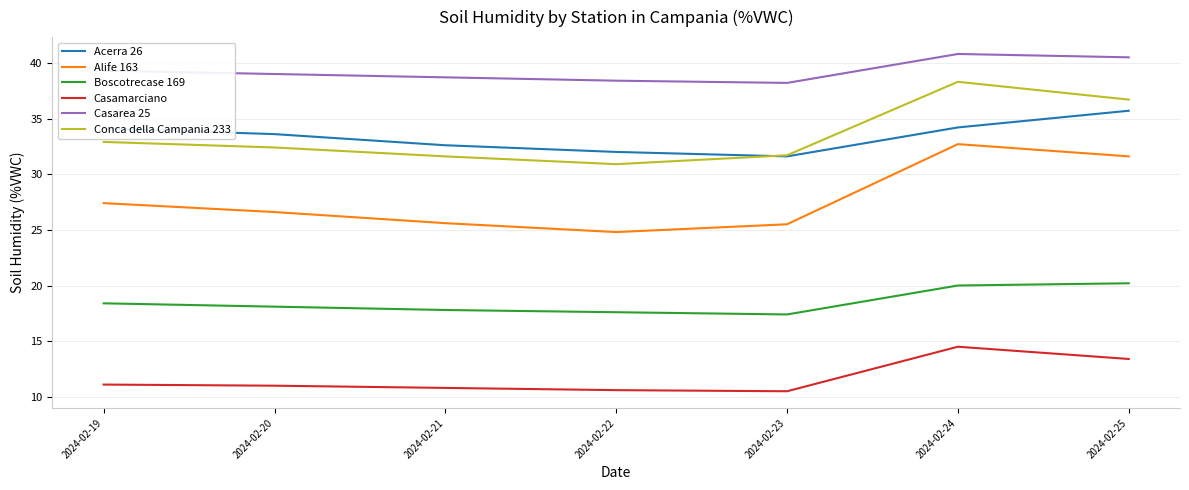

At which category does the chart reach its peak across all series?

2024-02-24